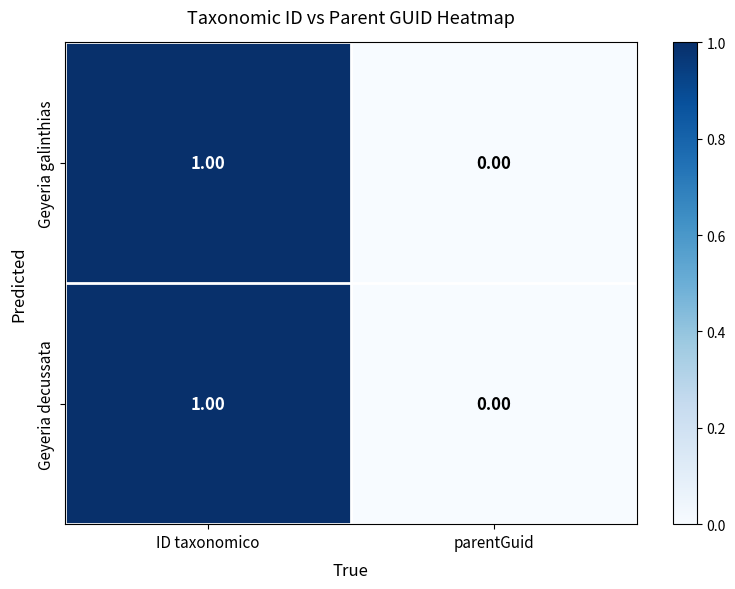

At which category is the sum across all series the highest?

ID taxonomico